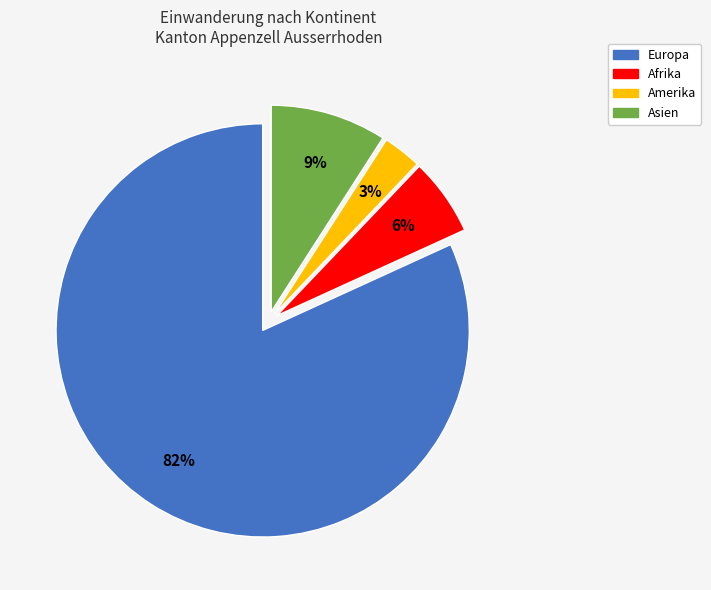

What is the largest slice in the pie chart?

Europa